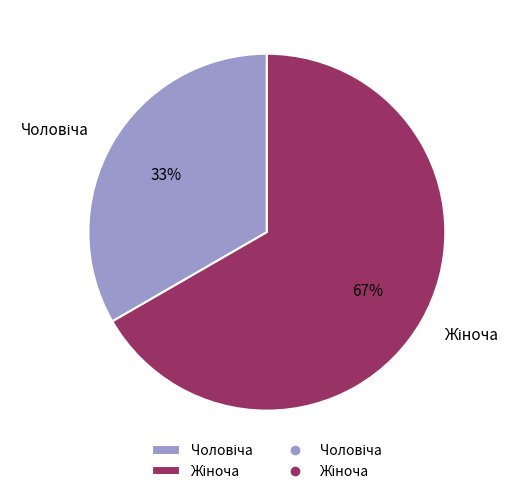

To the nearest percent, what is the average slice percentage?

50%